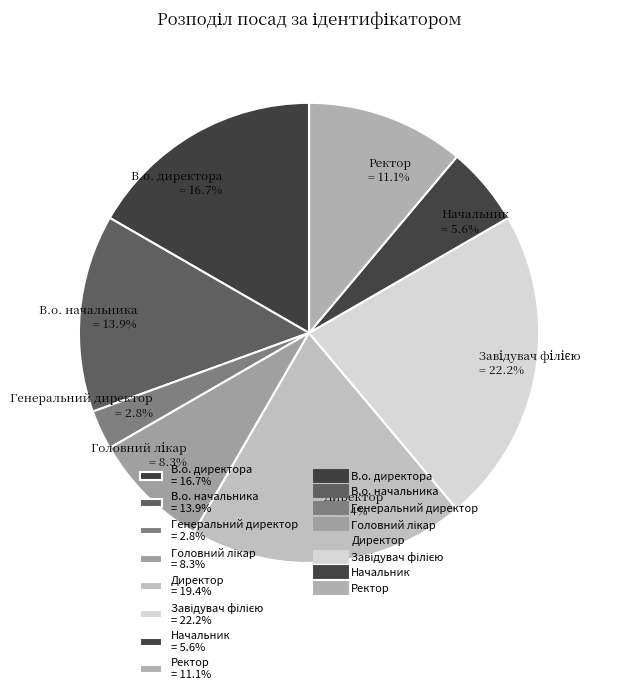

To the nearest percent, what percentage of the pie is В.о. начальника?

14%